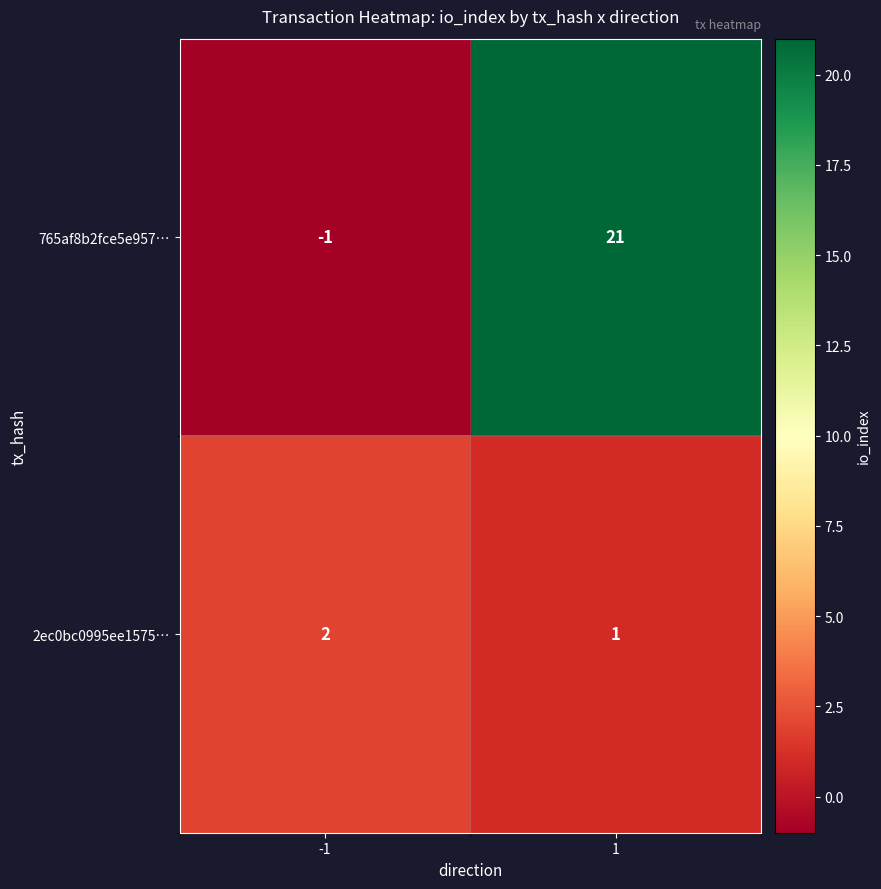

What is the difference between the highest and lowest values at 1?

20